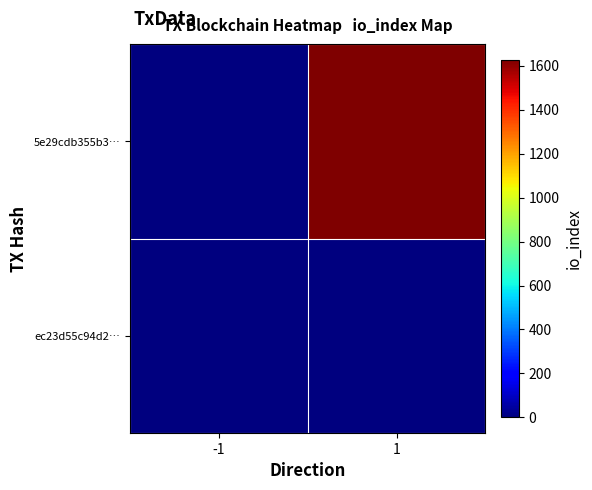

Which label corresponds to the smallest value in the chart?

-1